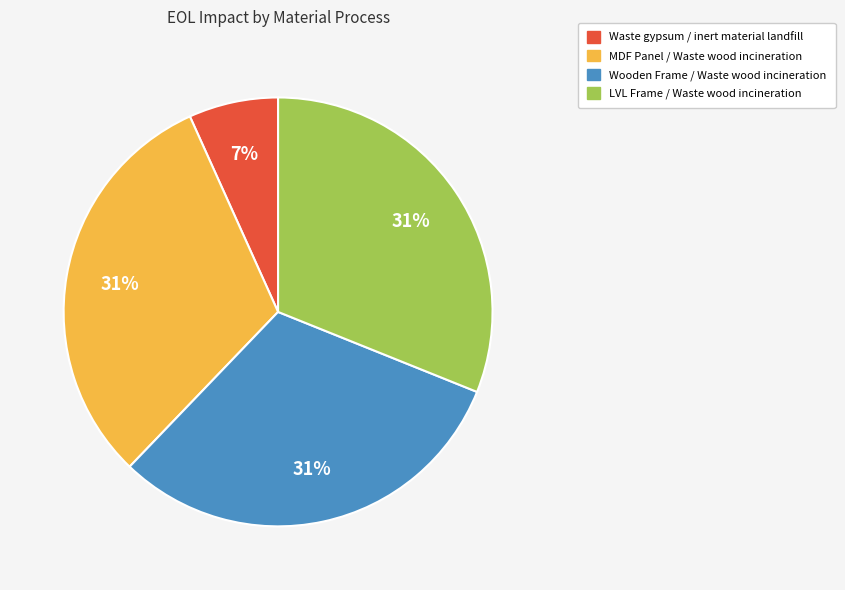

Which slice is the smallest?

Waste gypsum / inert material landfill